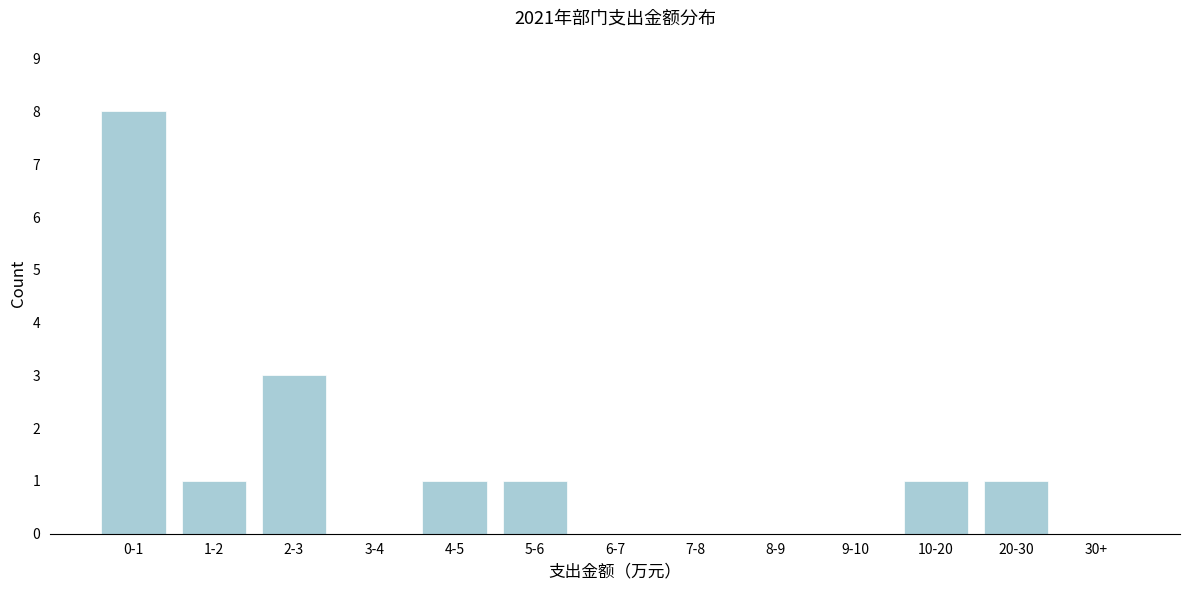

Reading left to right, transcribe all the data shown in this chart.

0-1=8	1-2=1	2-3=3	3-4=0	4-5=1	5-6=1	6-7=0	7-8=0	8-9=0	9-10=0	10-20=1	20-30=1	30+=0